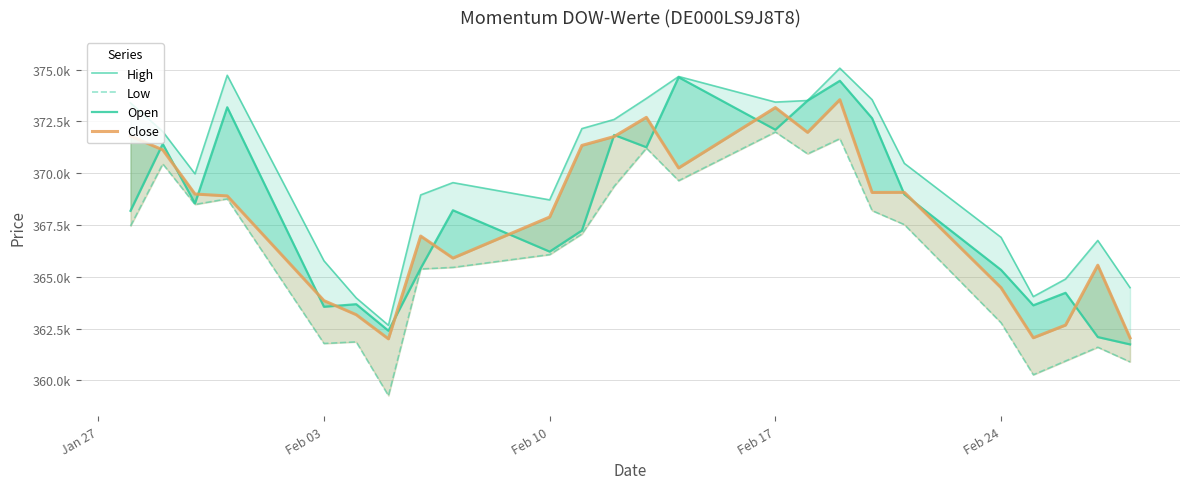

Which series has the largest range (max minus min)?

Open